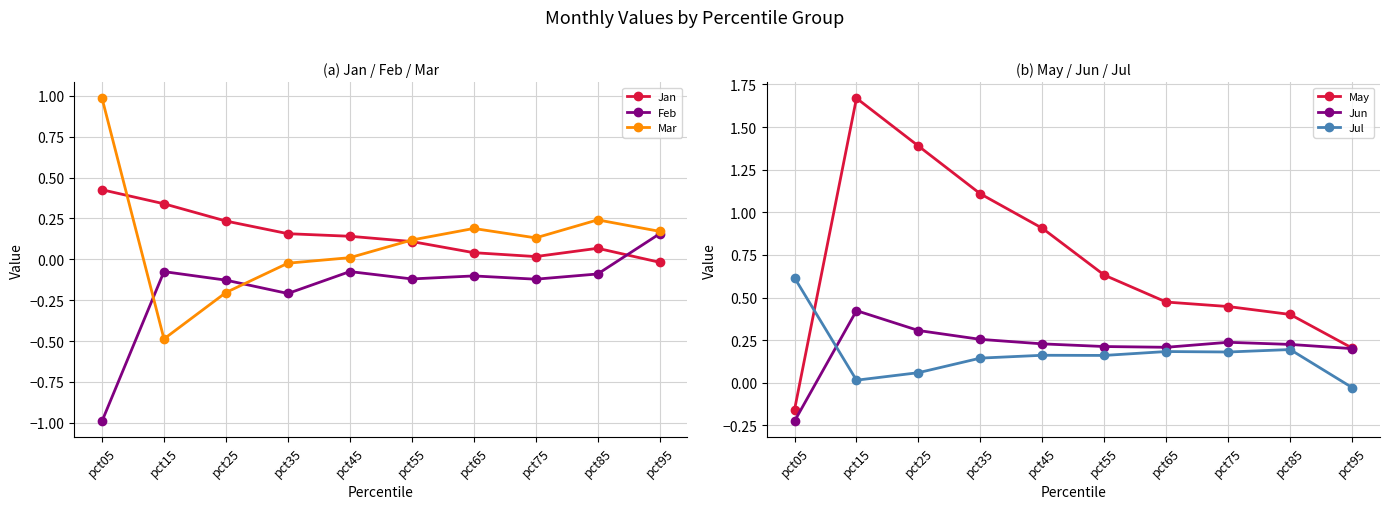

After their last crossing, which series has the higher values: Mar or Feb?

Mar